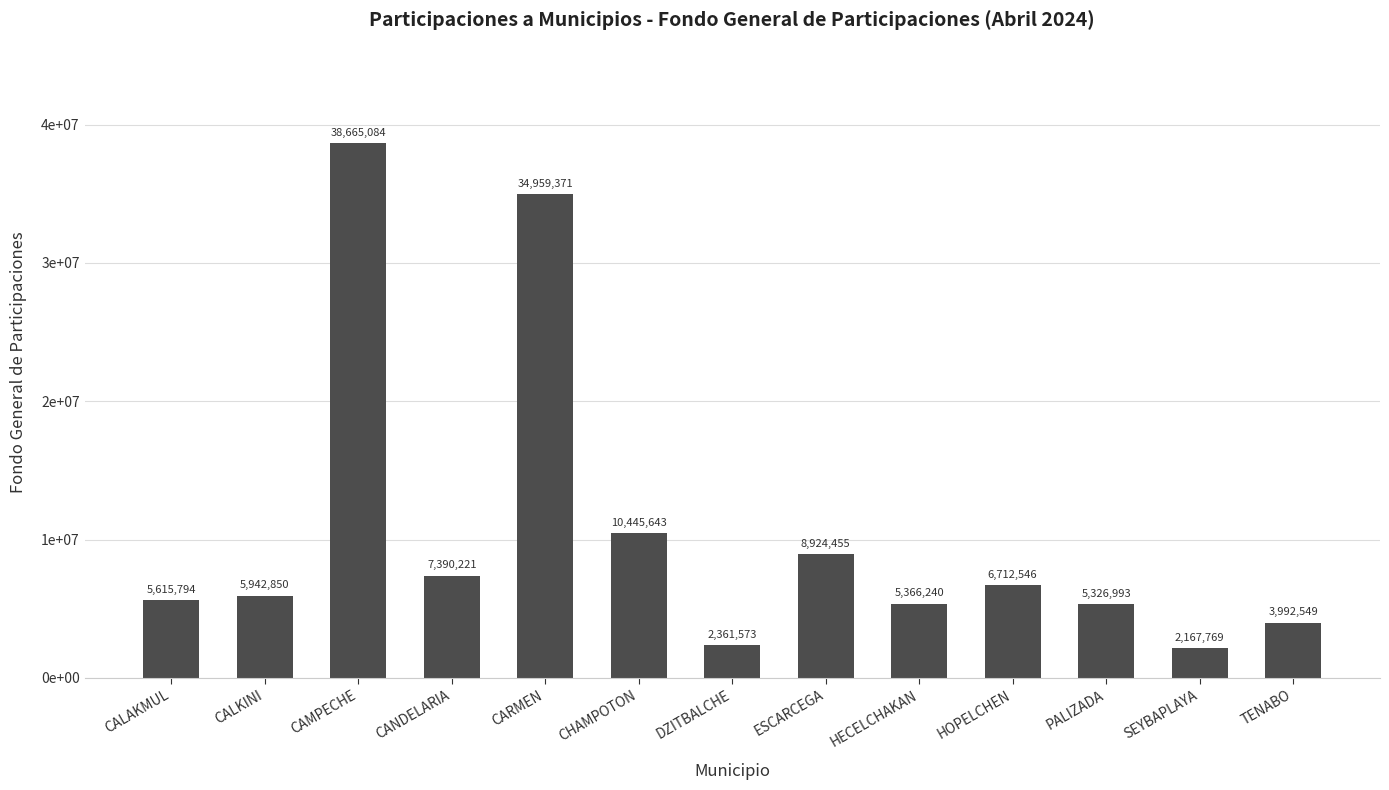

What value does the data have at CHAMPOTON?

10445643.3